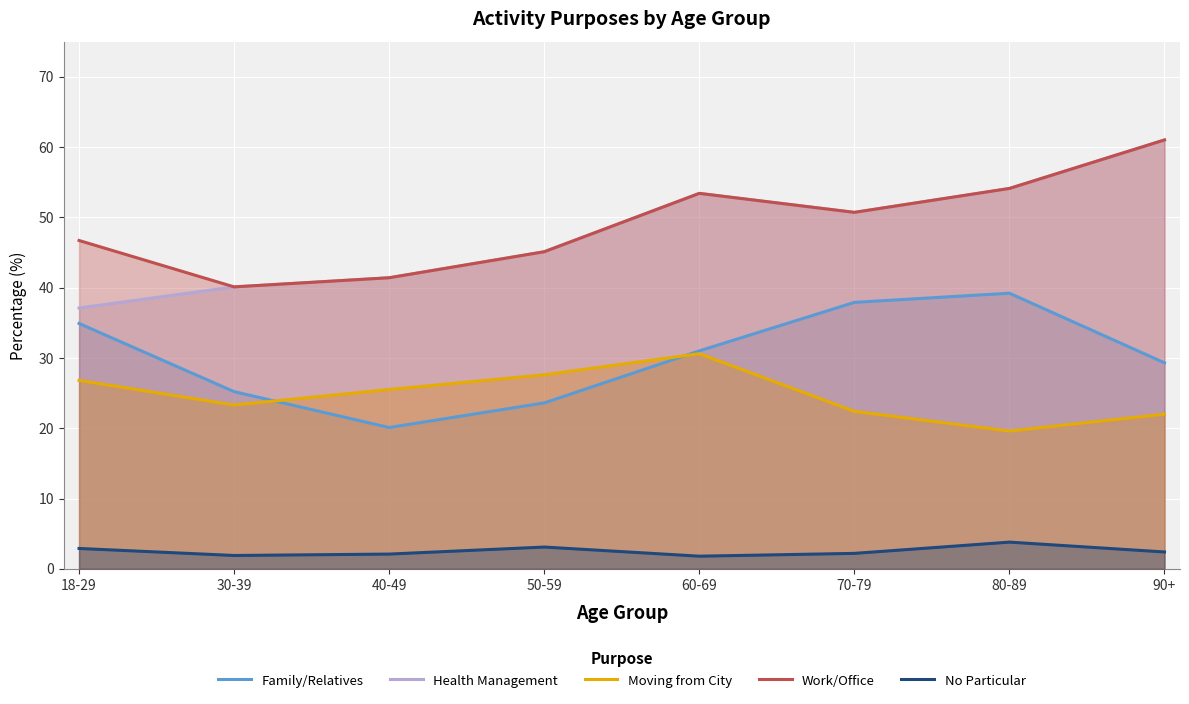

The value of Moving from City at 50-59 is 27.6. True or false?

True